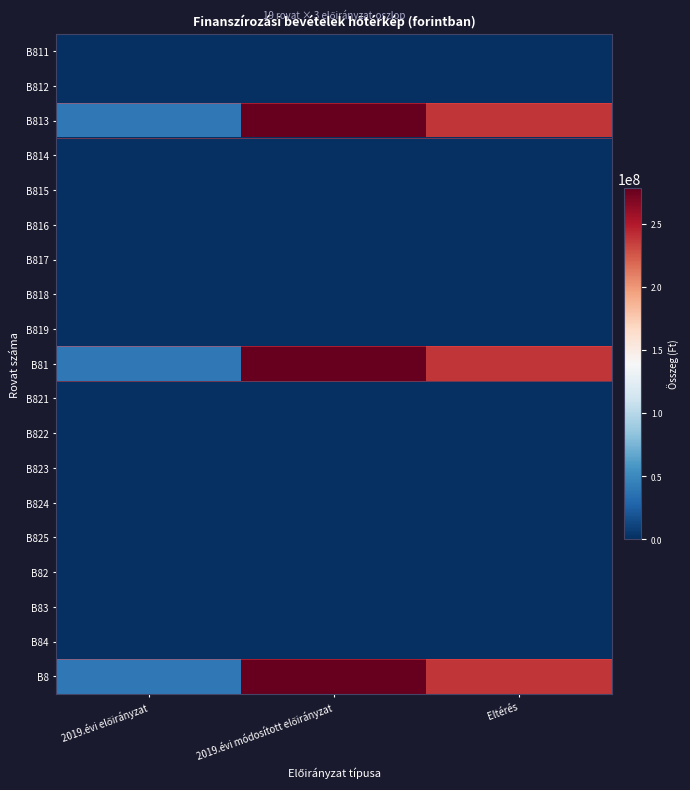

Reading left to right, list all the values displayed in this chart.

B811: 2019.évi előirányzat=0	2019.évi módosított előirányzat=0	Eltérés=0
B812: 2019.évi előirányzat=0	2019.évi módosított előirányzat=0	Eltérés=0
B813: 2019.évi előirányzat=39907533	2019.évi módosított előirányzat=278377333	Eltérés=238469800
B814: 2019.évi előirányzat=0	2019.évi módosított előirányzat=0	Eltérés=0
B815: 2019.évi előirányzat=0	2019.évi módosított előirányzat=0	Eltérés=0
B816: 2019.évi előirányzat=0	2019.évi módosított előirányzat=0	Eltérés=0
B817: 2019.évi előirányzat=0	2019.évi módosított előirányzat=0	Eltérés=0
B818: 2019.évi előirányzat=0	2019.évi módosított előirányzat=0	Eltérés=0
B819: 2019.évi előirányzat=0	2019.évi módosított előirányzat=0	Eltérés=0
B81: 2019.évi előirányzat=39907533	2019.évi módosított előirányzat=278377333	Eltérés=238469800
B821: 2019.évi előirányzat=0	2019.évi módosított előirányzat=0	Eltérés=0
B822: 2019.évi előirányzat=0	2019.évi módosított előirányzat=0	Eltérés=0
B823: 2019.évi előirányzat=0	2019.évi módosított előirányzat=0	Eltérés=0
B824: 2019.évi előirányzat=0	2019.évi módosított előirányzat=0	Eltérés=0
B825: 2019.évi előirányzat=0	2019.évi módosított előirányzat=0	Eltérés=0
B82: 2019.évi előirányzat=0	2019.évi módosított előirányzat=0	Eltérés=0
B83: 2019.évi előirányzat=0	2019.évi módosított előirányzat=0	Eltérés=0
B84: 2019.évi előirányzat=0	2019.évi módosított előirányzat=0	Eltérés=0
B8: 2019.évi előirányzat=39907533	2019.évi módosított előirányzat=278377333	Eltérés=238469800